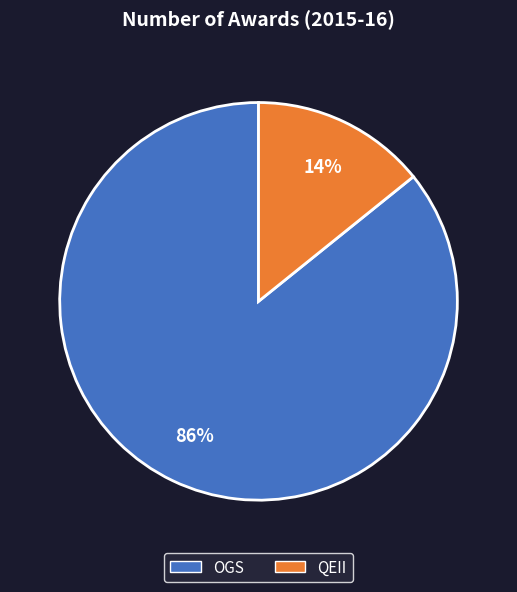

To the nearest percent, what is the difference between the largest and smallest slice percentages?

72%